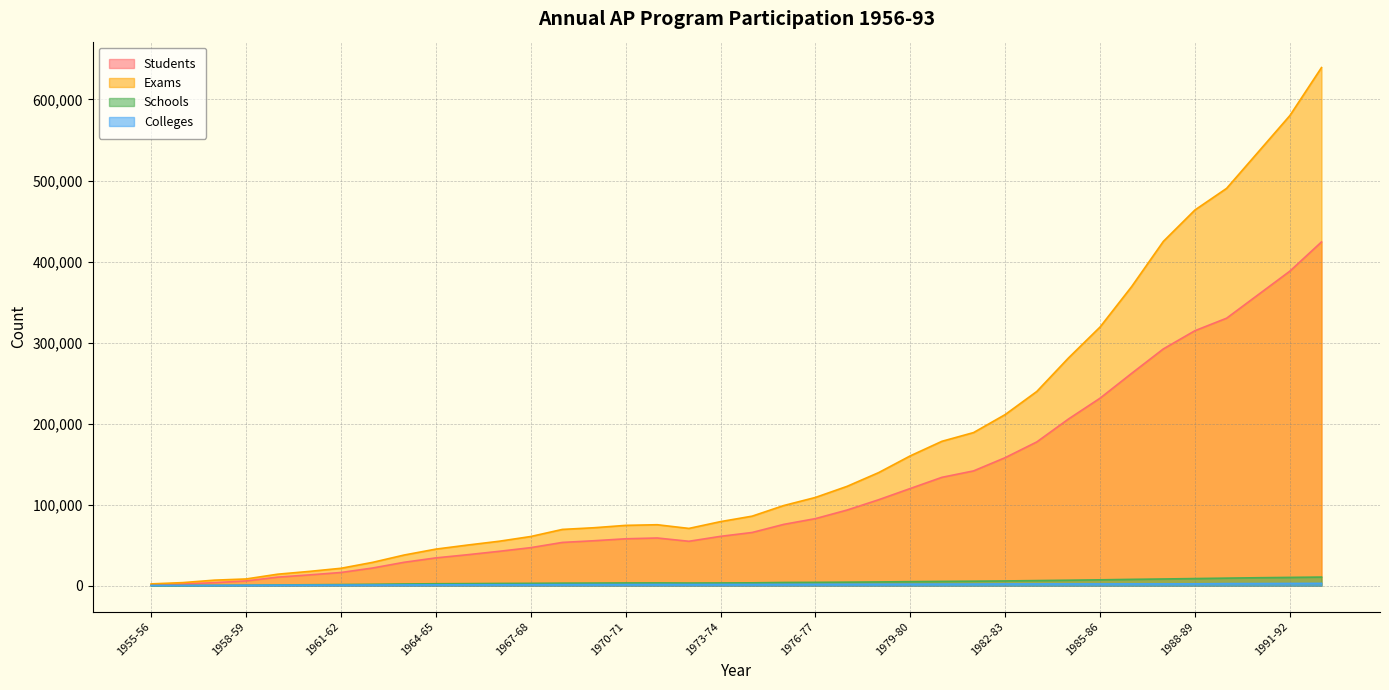

Rank the series at 1976-77 from lowest to highest value.

Colleges, Schools, Students, Exams